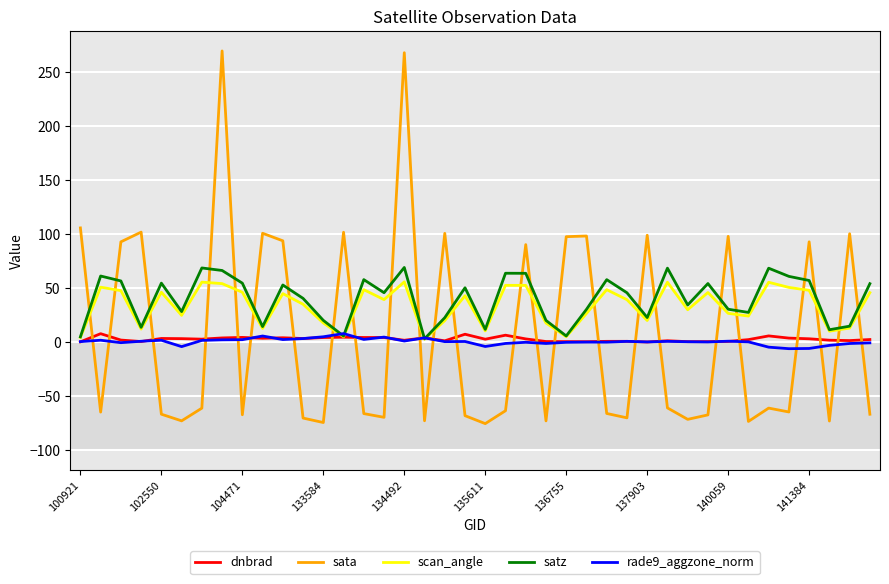

What is the smallest value displayed?

-75.2